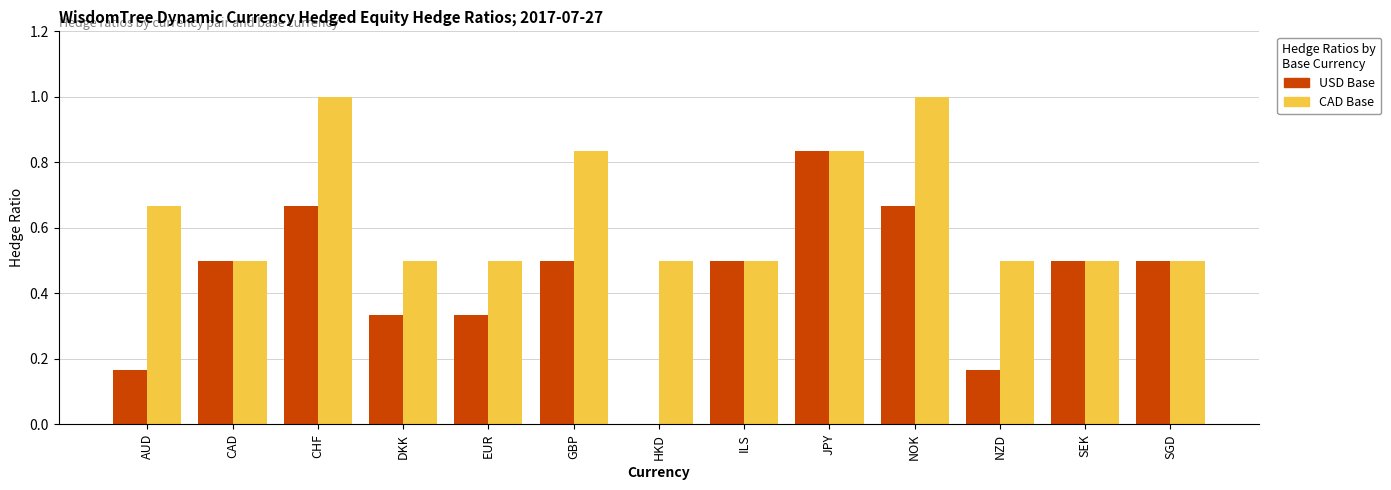

What is the sum of all CAD Base values?

8.3